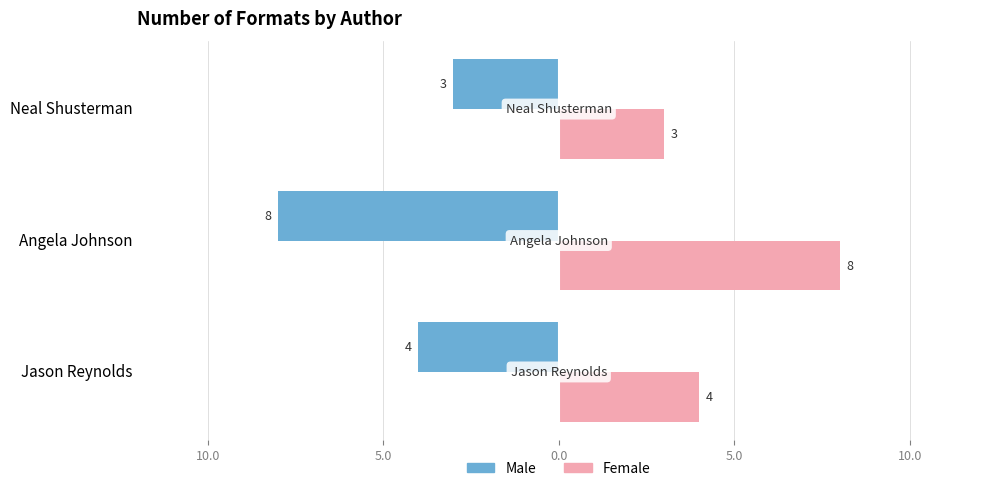

At Angela Johnson, list the series in order from smallest to largest.

Male, Female